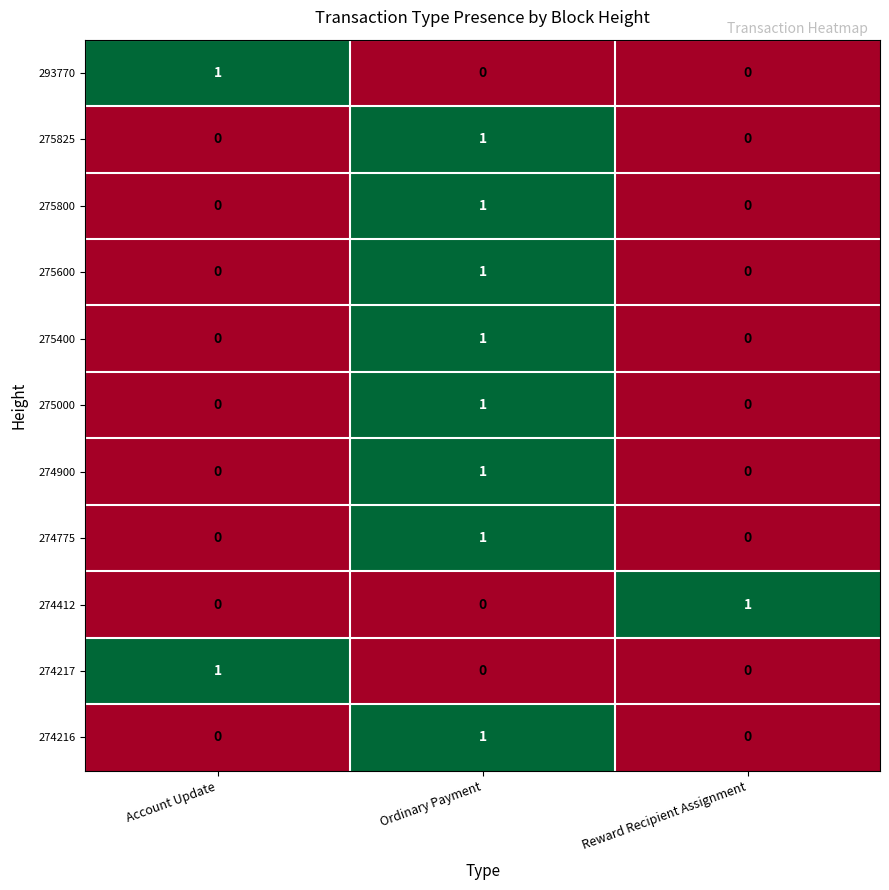

At which category is the sum across all series the highest?

Ordinary Payment